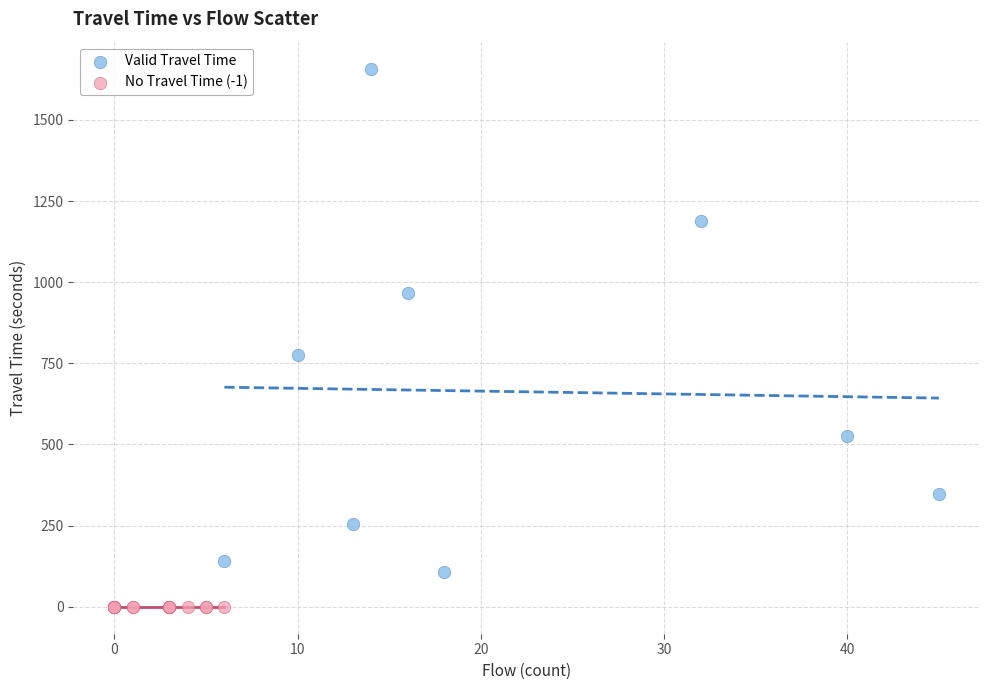

Which series reaches the minimum Y coordinate?

No Travel Time (-1)